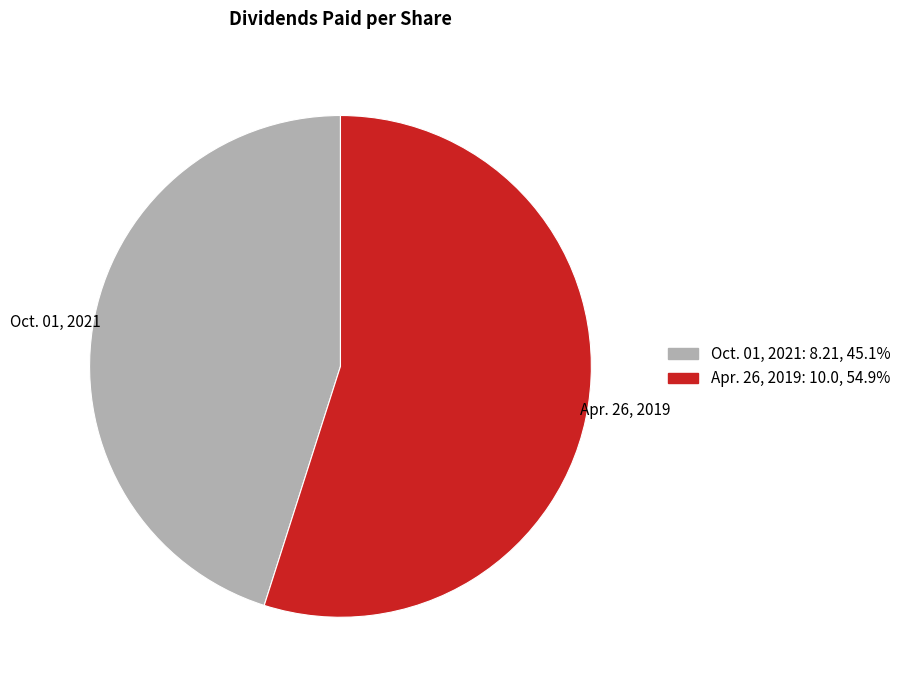

Approximately how many times larger is the value at Oct. 01, 2021 compared to Apr. 26, 2019?

0.8